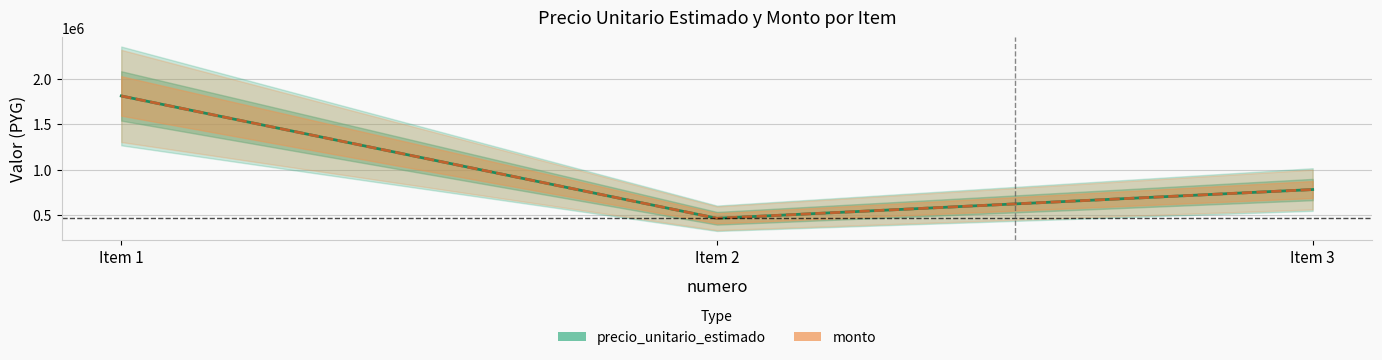

The monto series shows 465000 at Item 2. True or false?

True